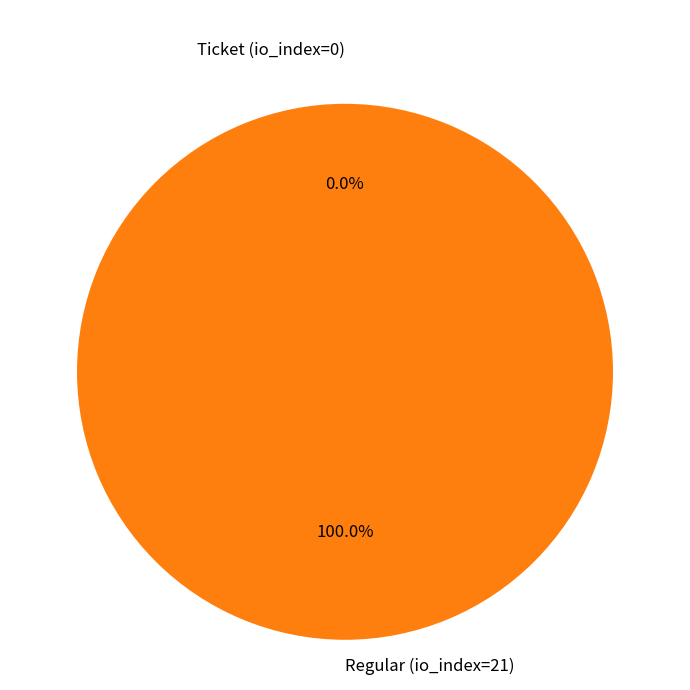

Is it true that Ticket (io_index=0) is 7% of the pie?

False